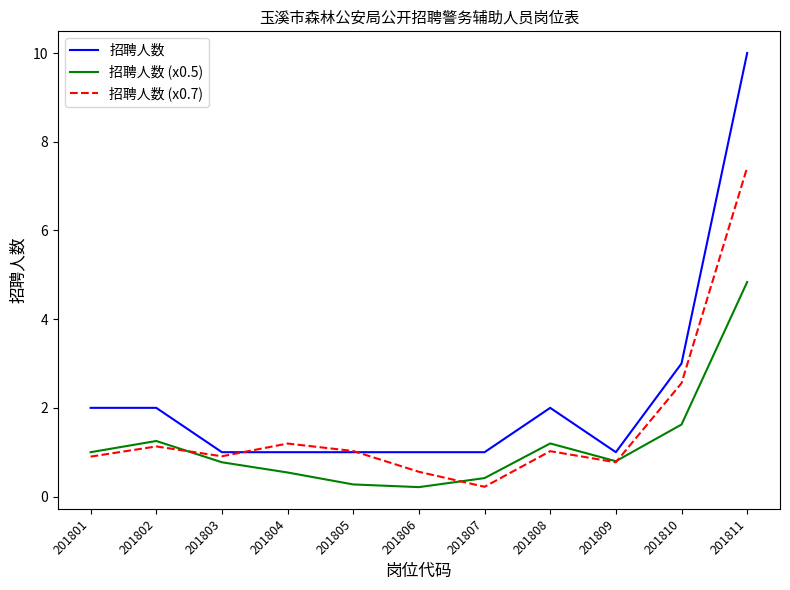

The value of 招聘人数 (x0.7) at 201811 is 7.4. True or false?

True